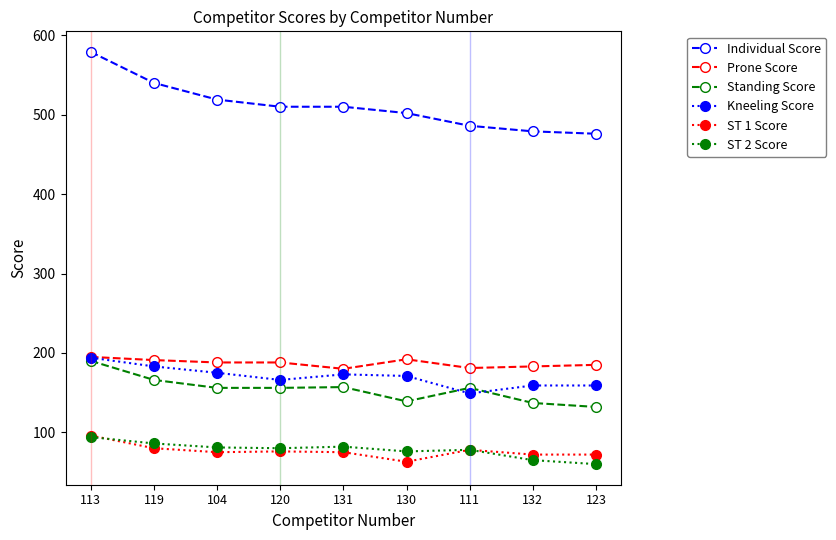

How many values in the Kneeling Score series are below 171?

4